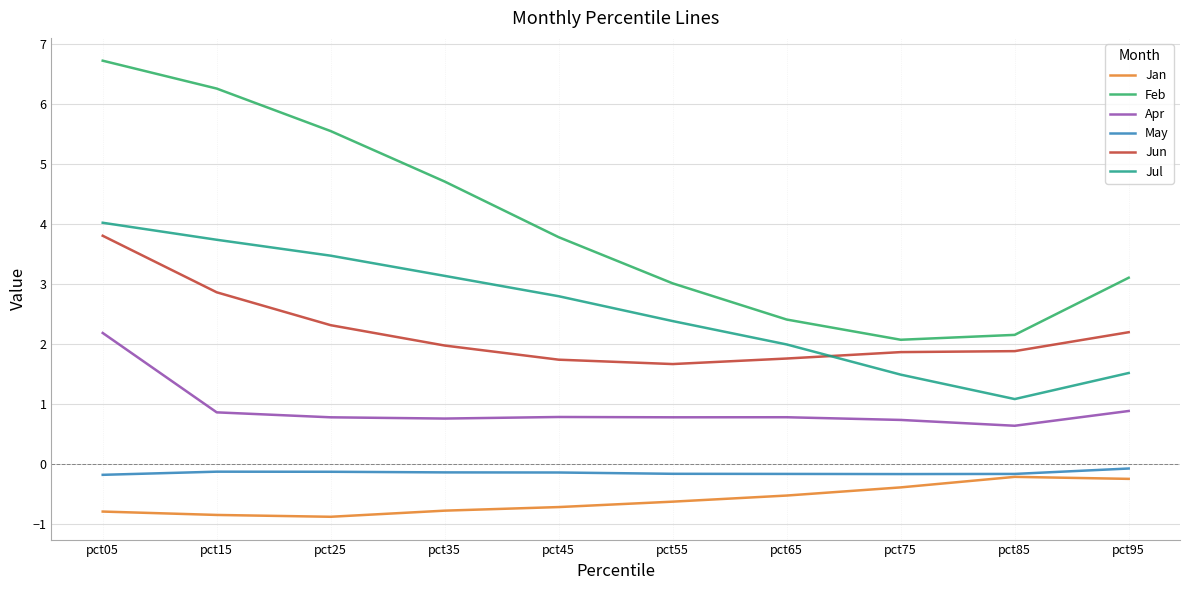

Rank the series at pct15 from lowest to highest value.

Jan, May, Apr, Jun, Jul, Feb